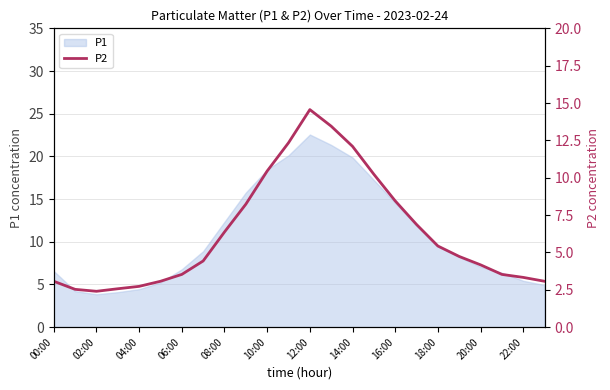

Count the number of values greater than 4.

14